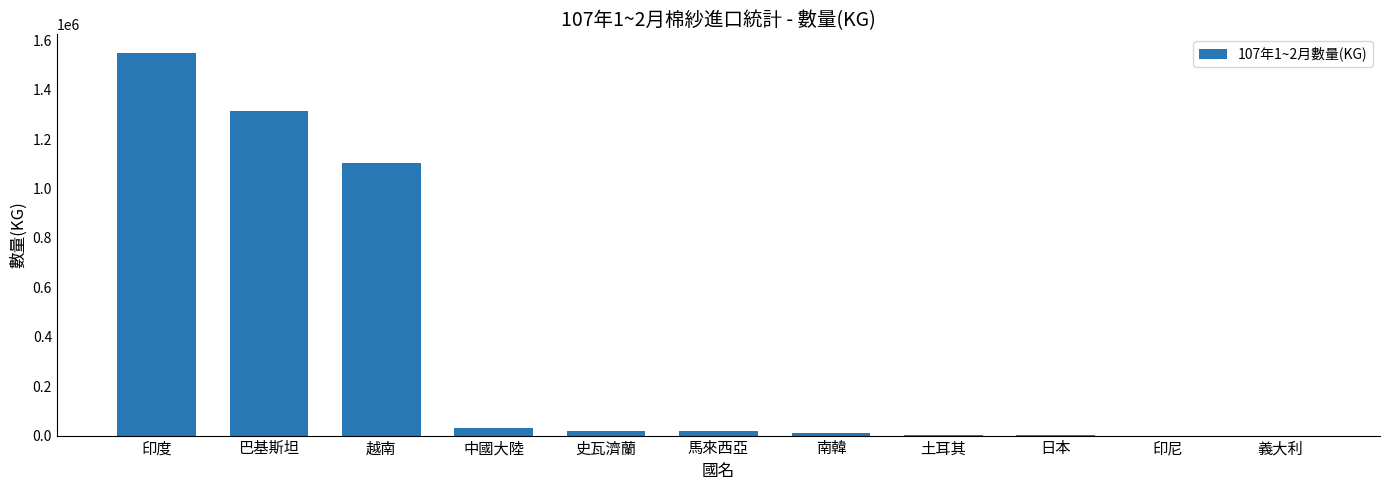

Read the value at 日本.

713